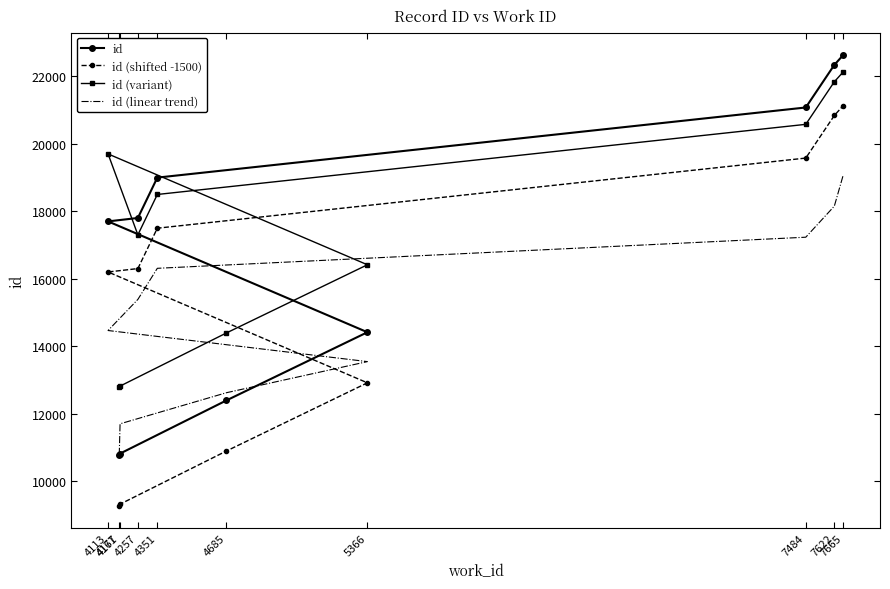

True or false: id (linear trend) and id intersect in this chart.

True